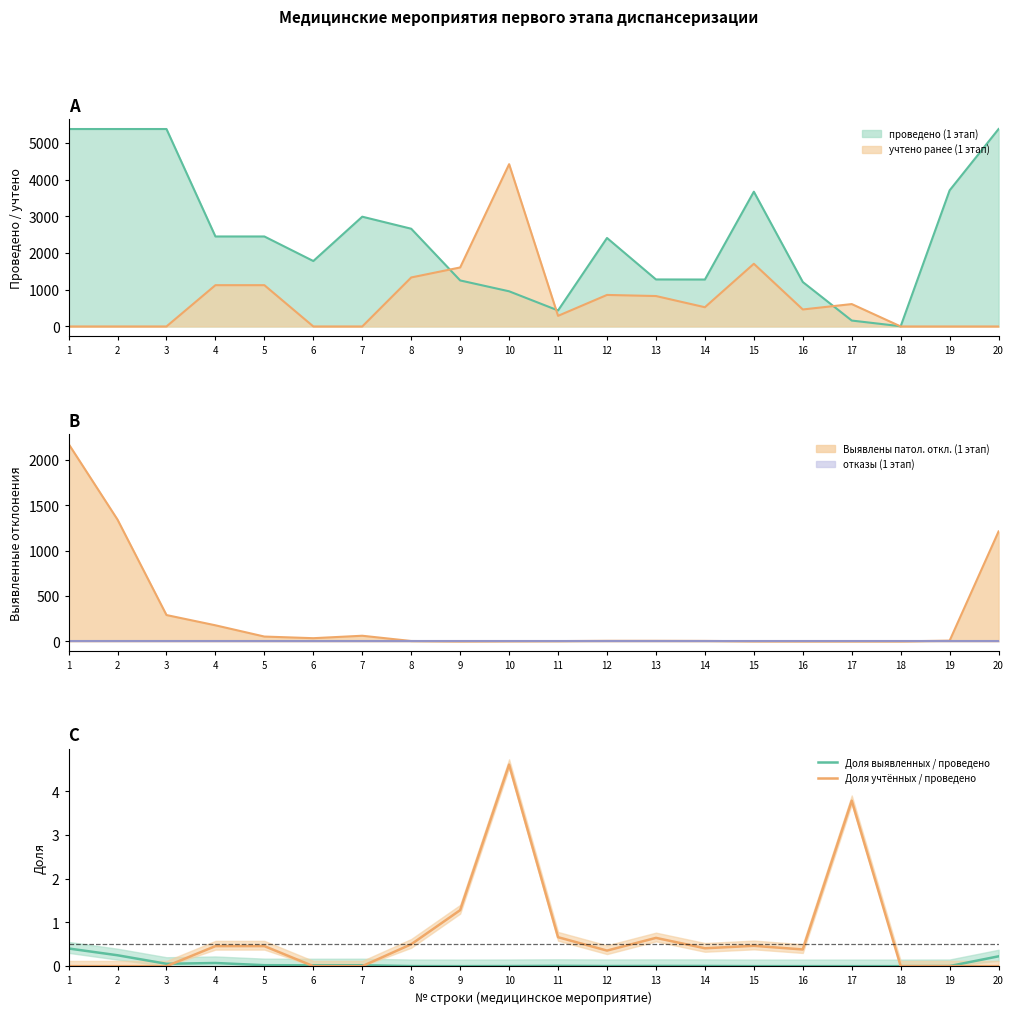

Reading left to right, list all the values displayed in this chart.

Доля выявленных / проведено: 0.4	0.2	0.1	0.1	0.0	0.0	0.0	0.0	0.0	0.0	0.0	0.0	0.0	0.0	0.0	0.0	0.0	0.0	0.0	0.2
Доля учтённых / проведено: 0.0	0.0	0.0	0.5	0.5	0.0	0.0	0.5	1.3	4.6	0.7	0.4	0.6	0.4	0.5	0.4	3.8	0.0	0.0	0.0